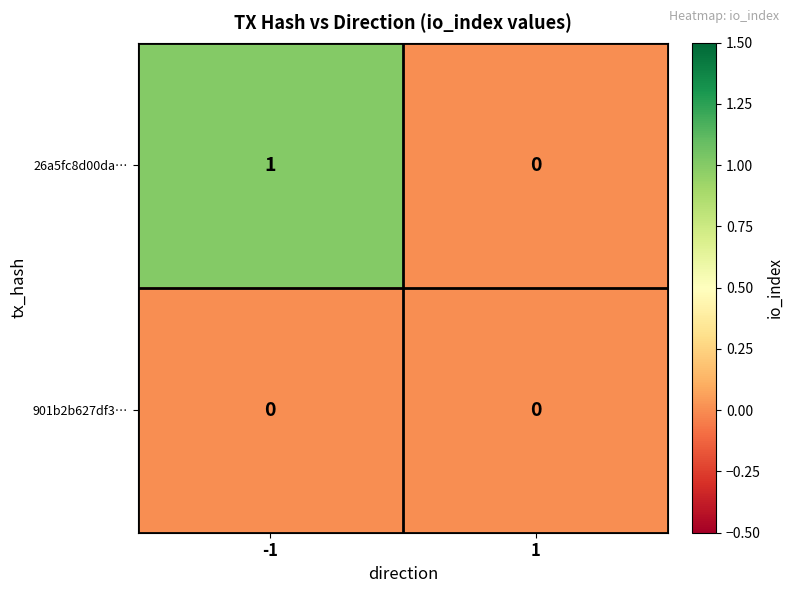

Rank the series by their maximum value, from highest to lowest.

26a5fc8d00da…, 901b2b627df3…